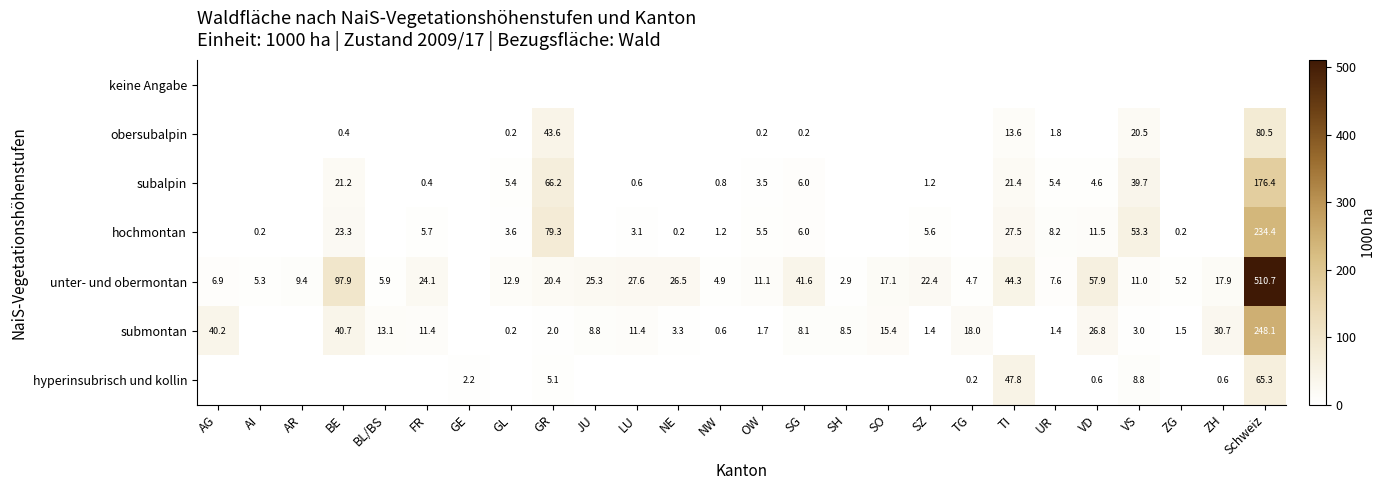

The value of subalpin at Schweiz is 56.4. True or false?

False